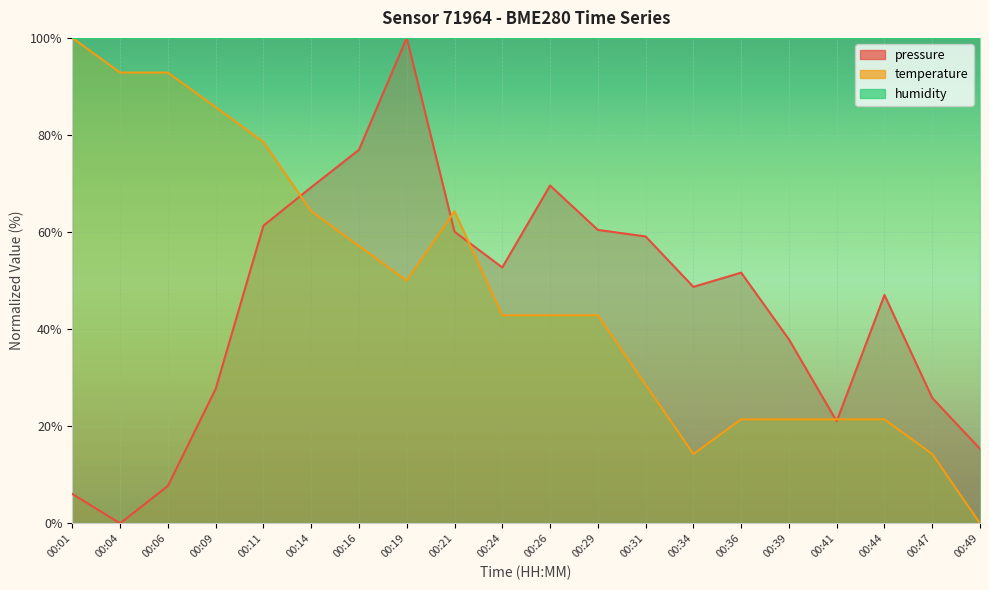

What is the value of the temperature point at the 14th from the left?

14.3